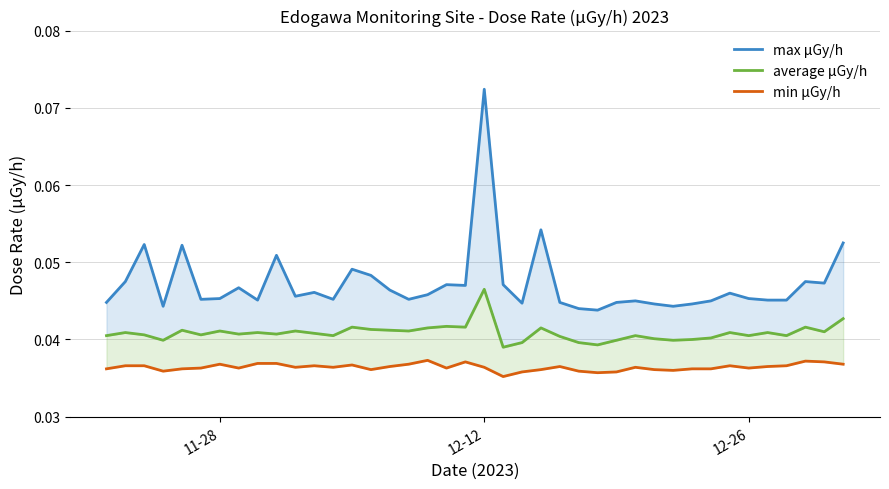

Is it true that min μGy/h equals 0.0 at 21?

False